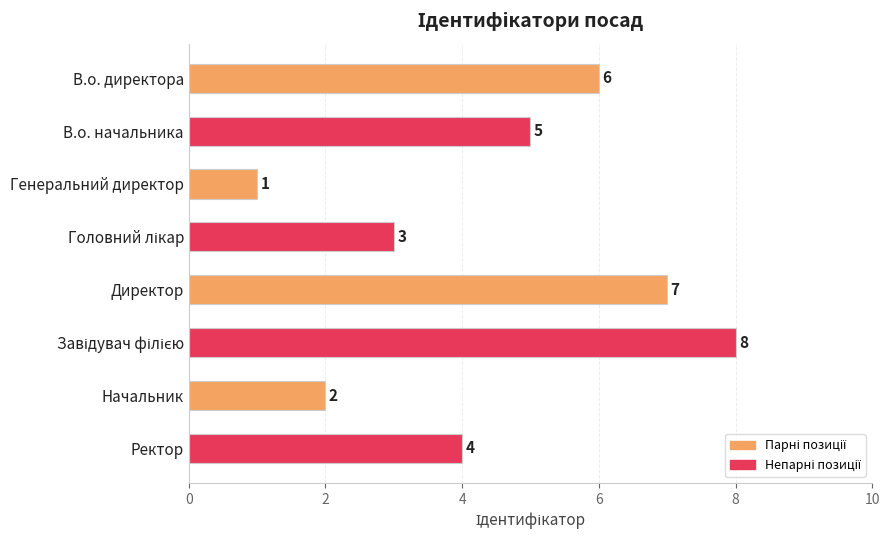

Are the bars horizontal?

Yes